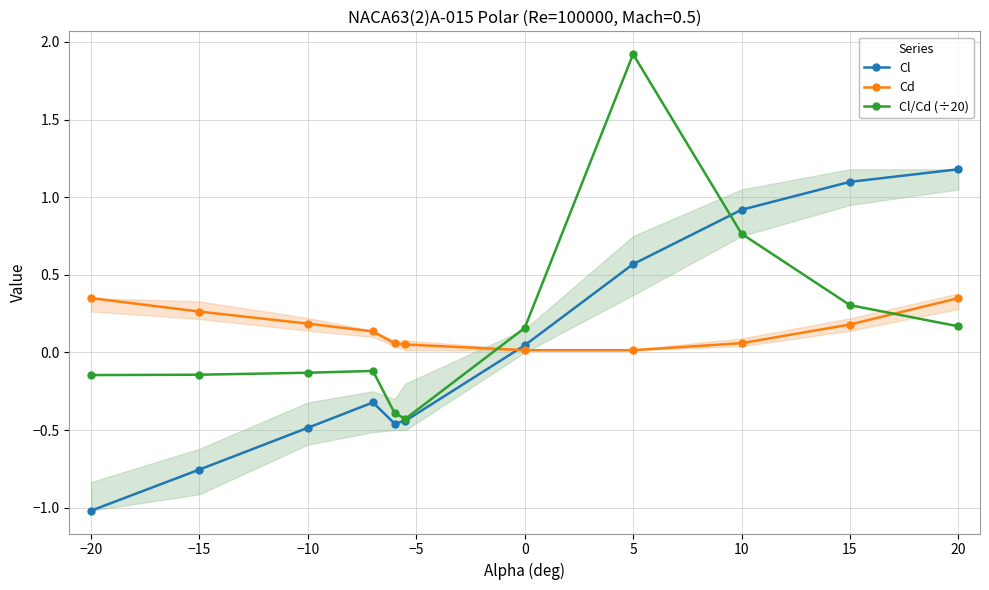

Is it true that Cl/Cd (÷20) equals -0.0 at −10?

False